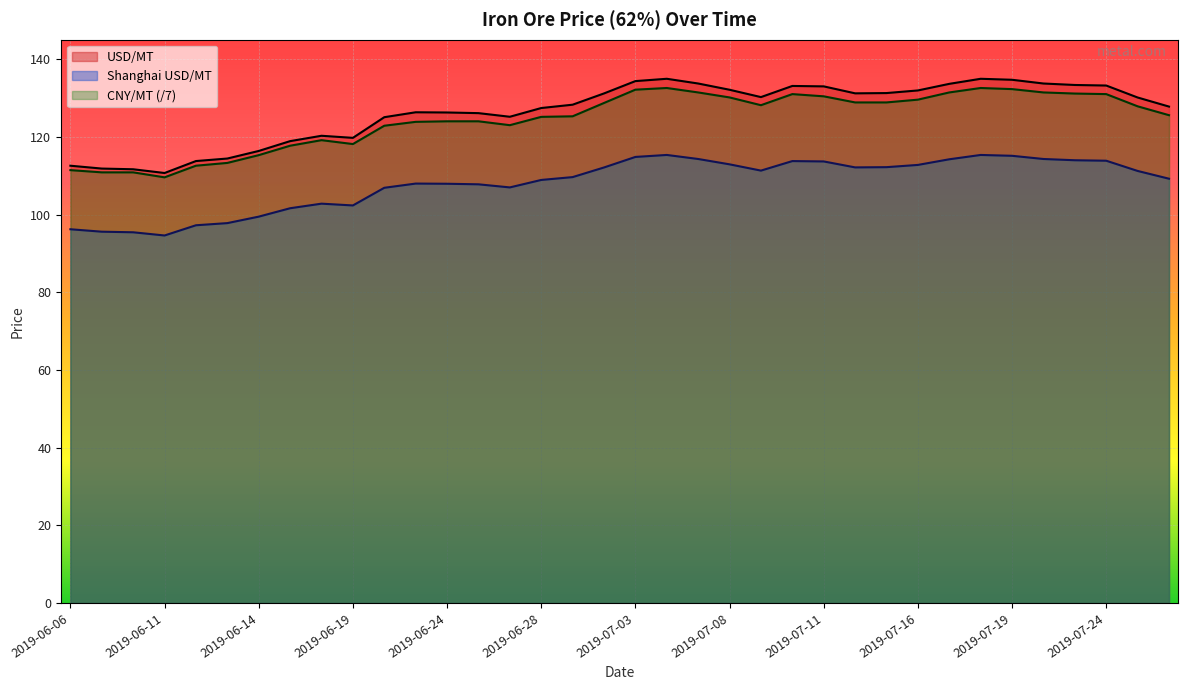

At which label does CNY/MT reach its peak?

2019-07-04